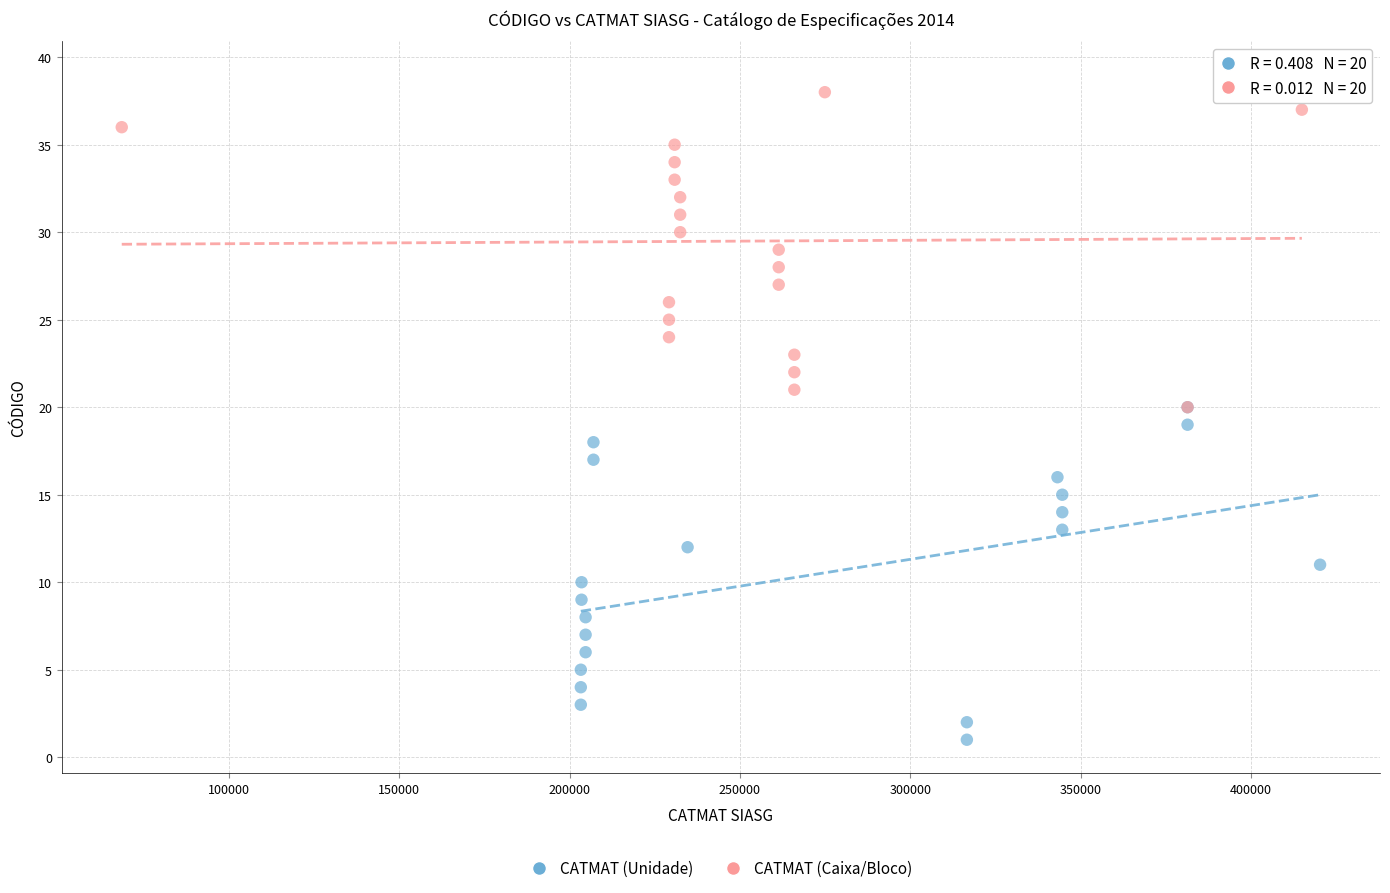

Which series contains the lowest Y value?

CATMAT (Unidade)